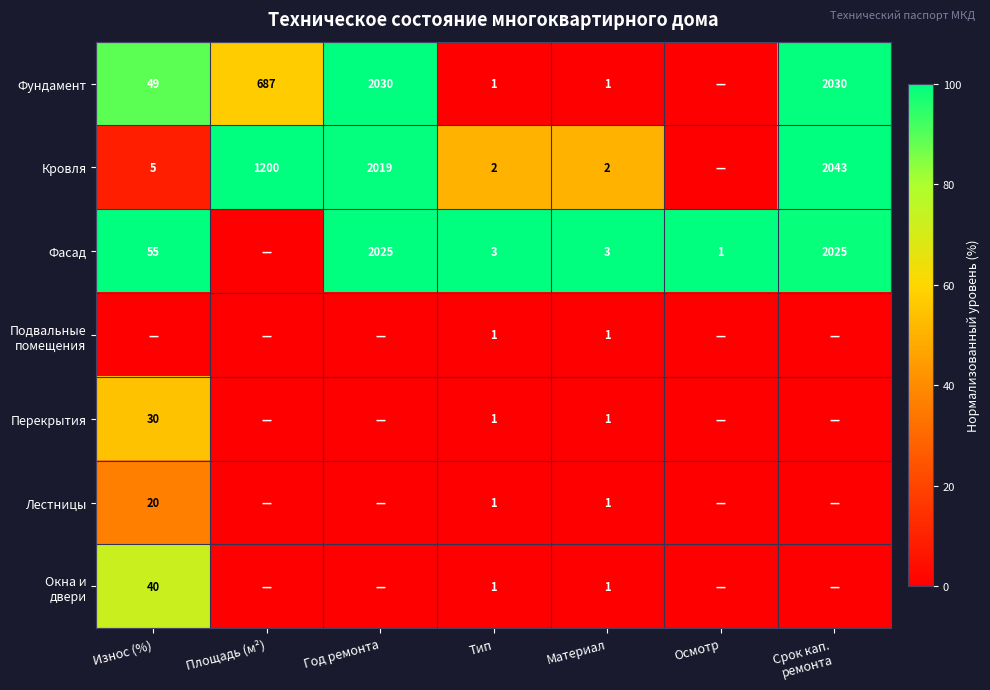

Is it true that Перекрытия equals 2 at Тип?

False